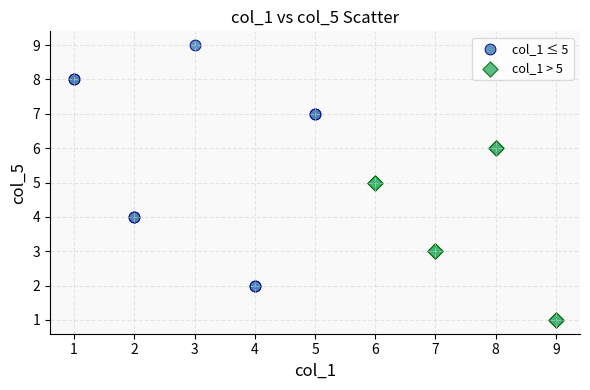

Which series contains the highest Y value?

col_1 ≤ 5